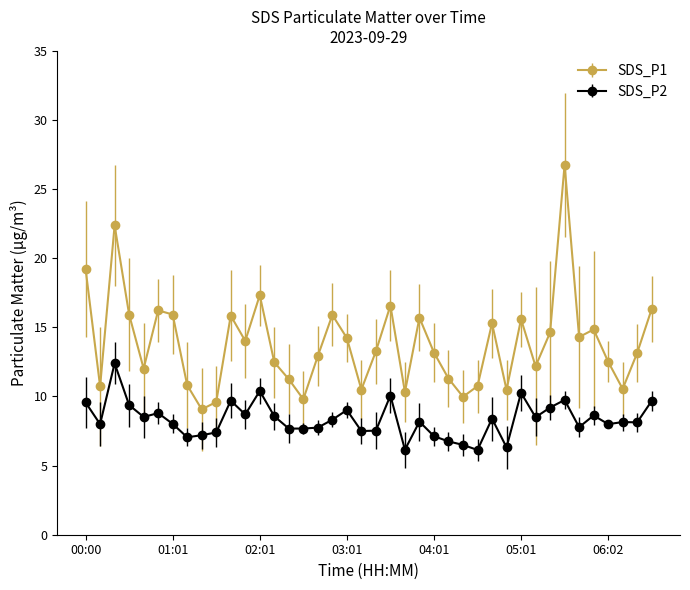

True or false: SDS_P2 and SDS_P1 cross at least once.

False